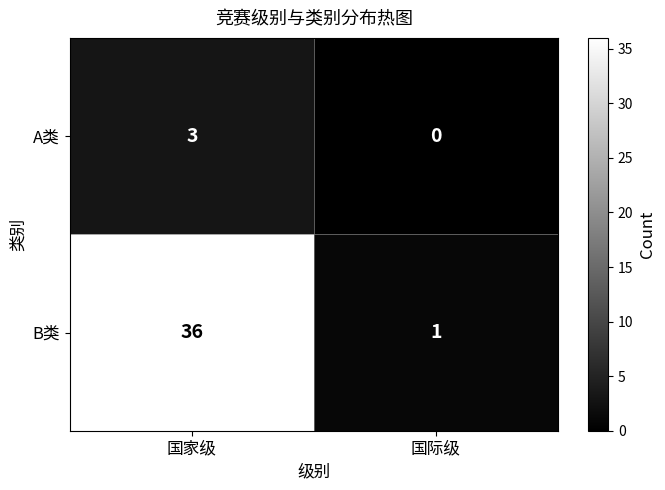

What is the difference between the maximum and minimum values in the A类 series?

3